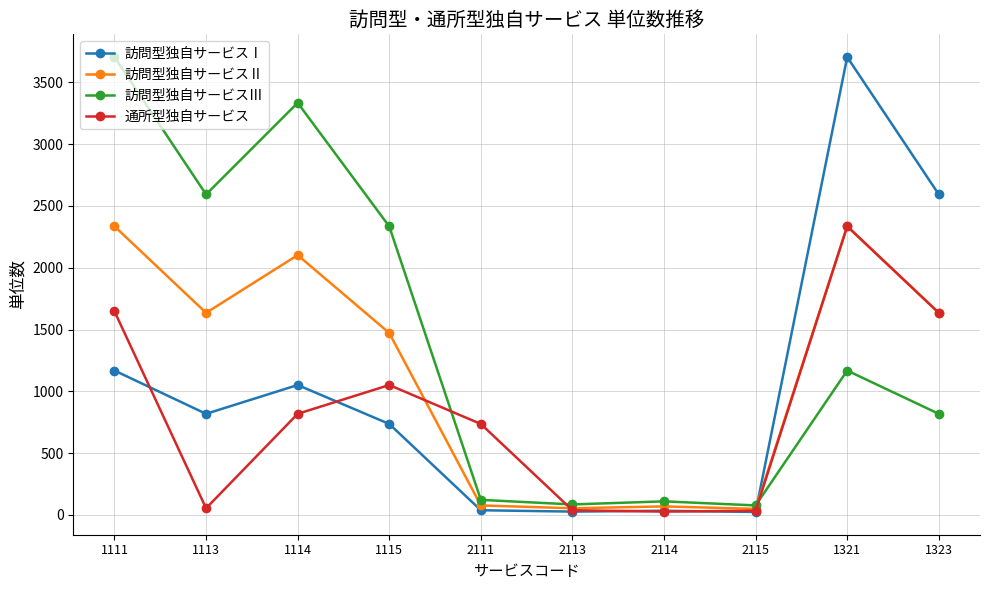

What is the highest value of the 訪問型独自サービスⅡ series?

2335